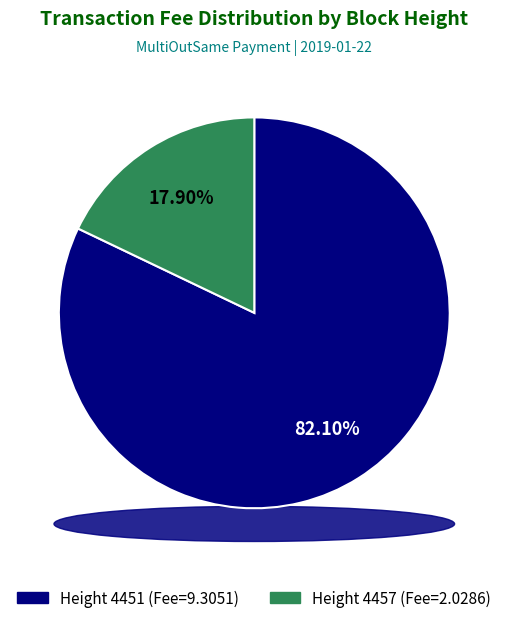

The 4457 slice represents 24% of the pie. True or false?

False